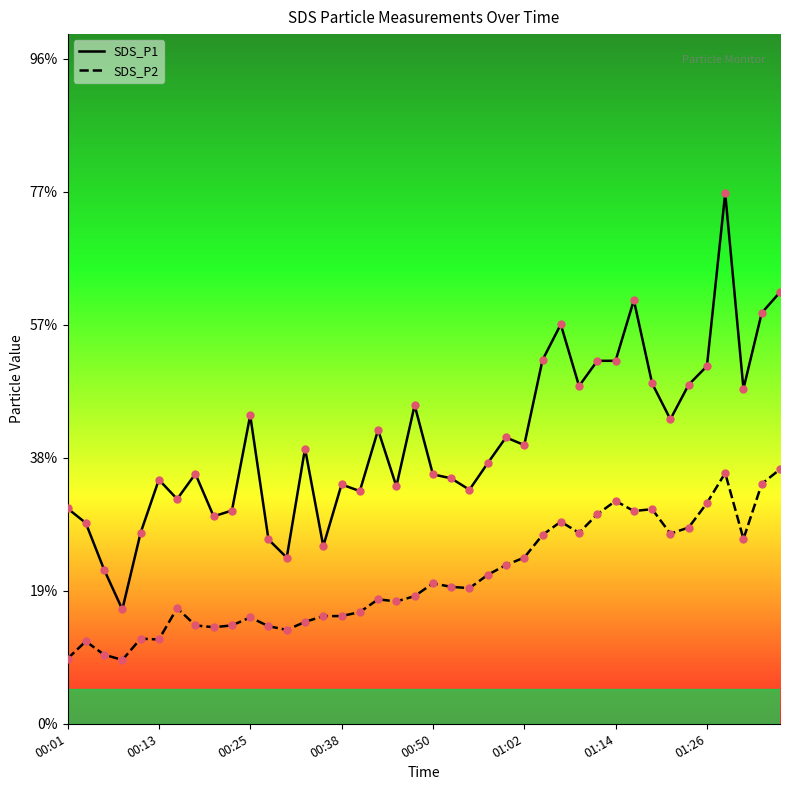

At how many categories does at least one series exceed 8?

32